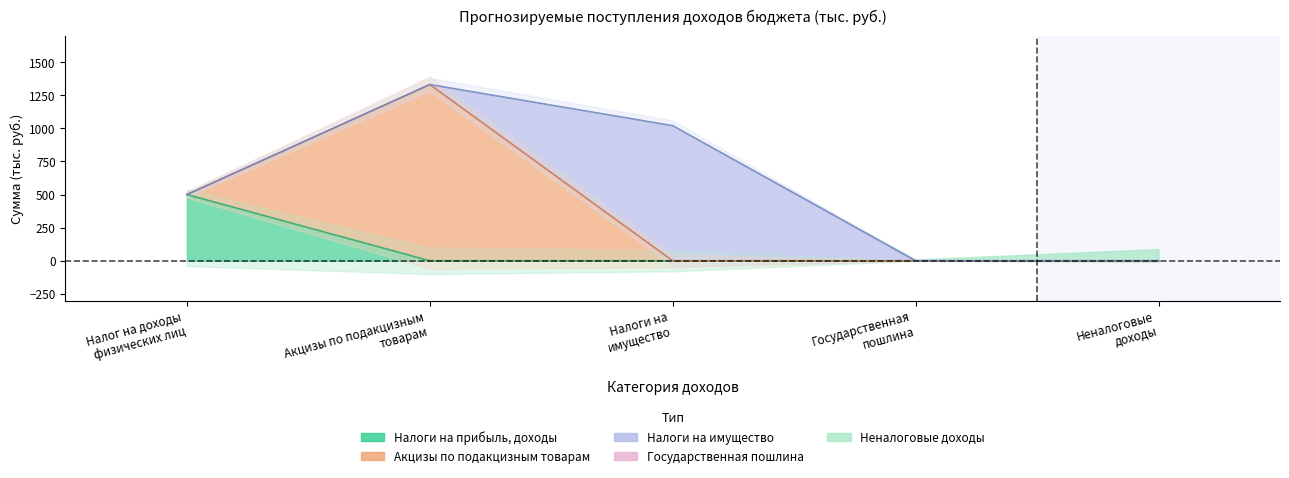

At which label does Неналоговые и прочие доходы reach its minimum?

Налог на доходы
физических лиц